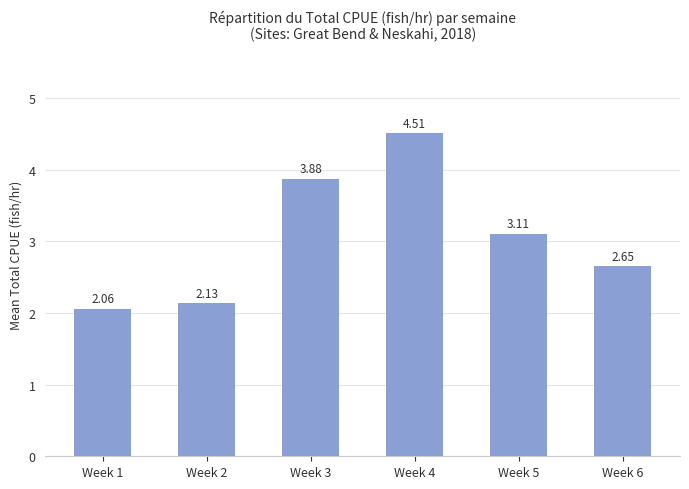

List the labels in order of value, smallest first.

Week 1, Week 2, Week 6, Week 5, Week 3, Week 4